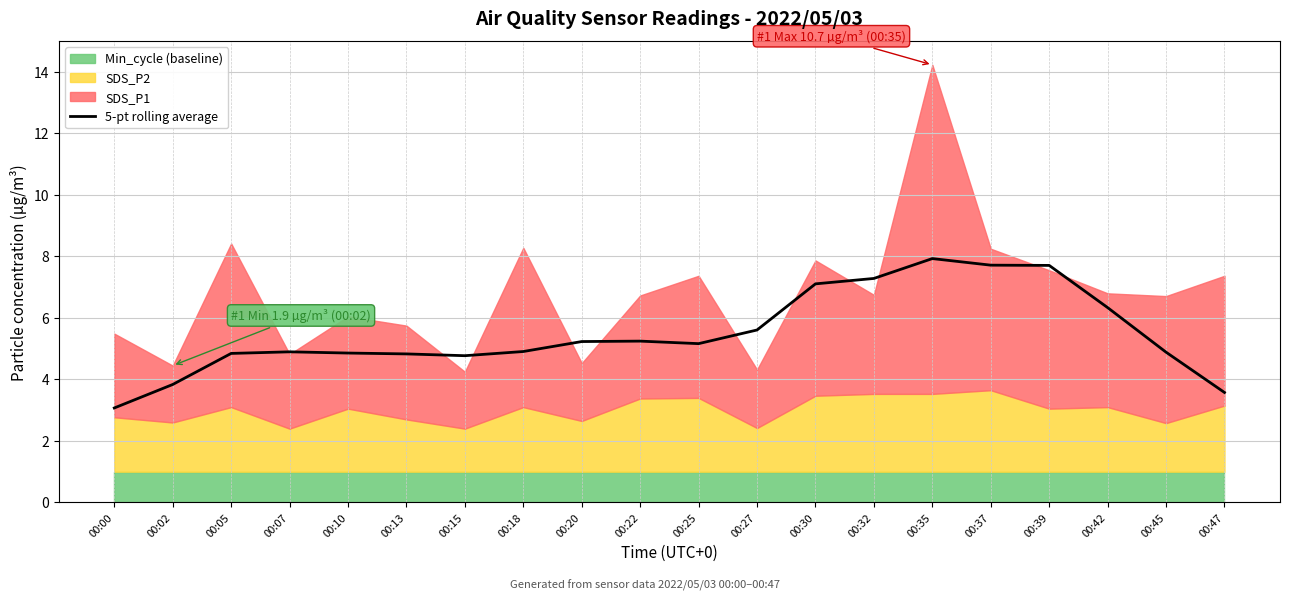

Approximately how many times larger is the value at 00:45 compared to 00:25?

0.9